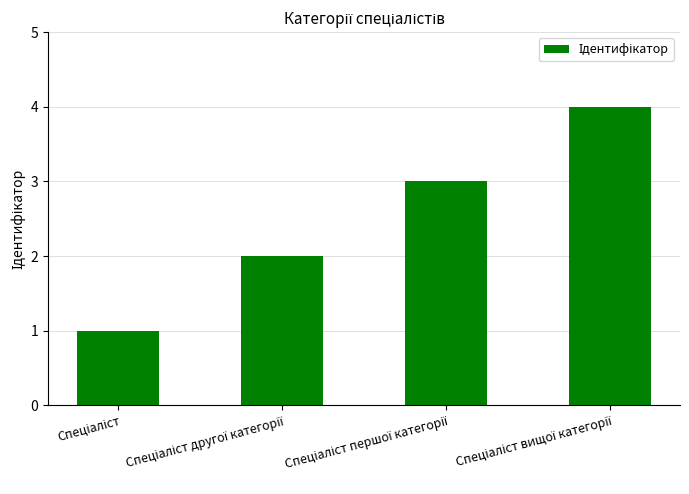

What is the maximum value shown in the chart?

4